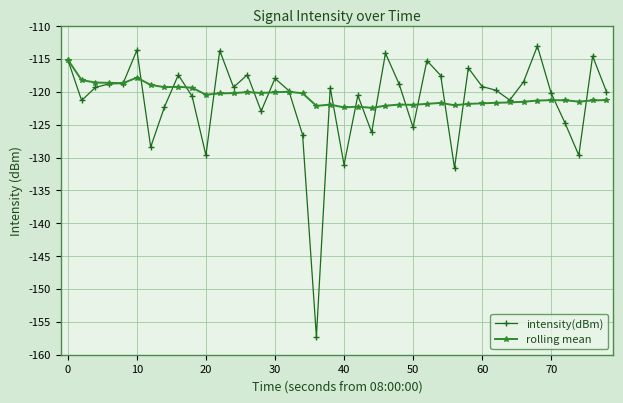

What is the value of the intensity(dBm) point at the 20th from the left?

-119.4